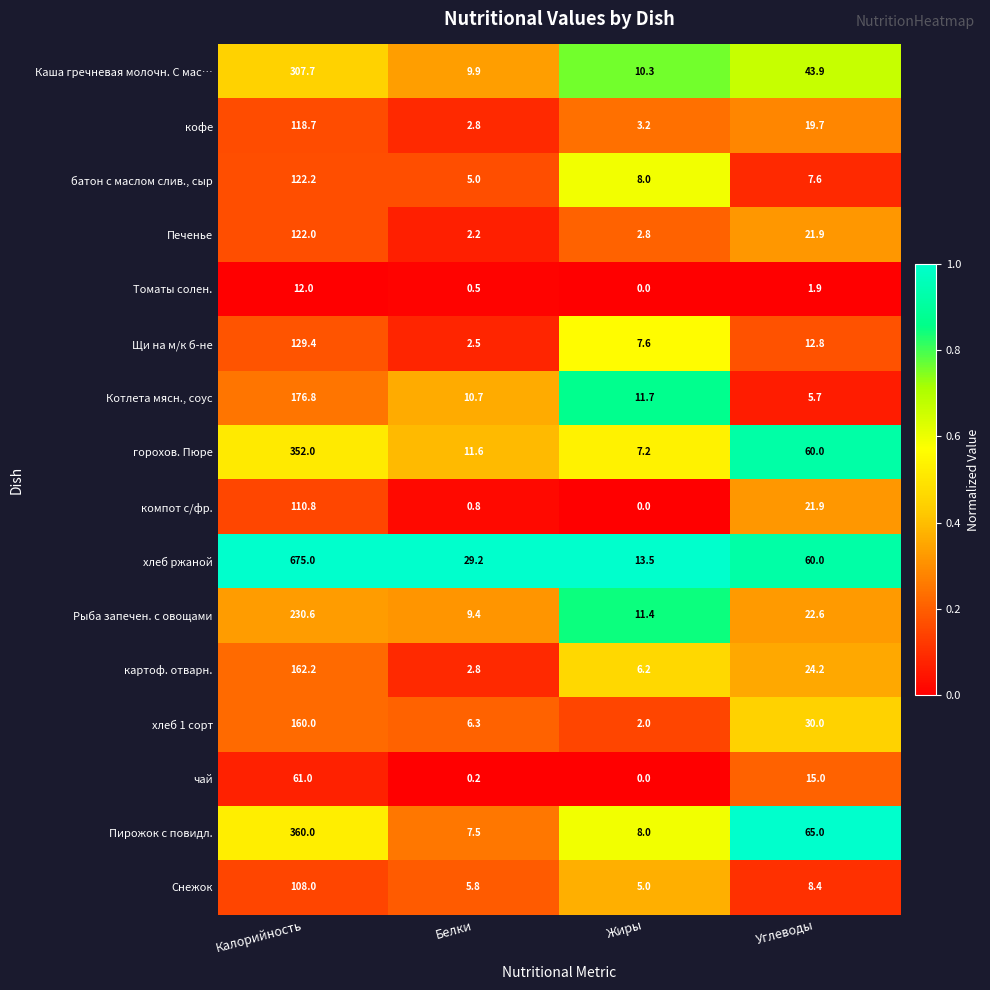

At which category is the sum across all series the highest?

Калорийность